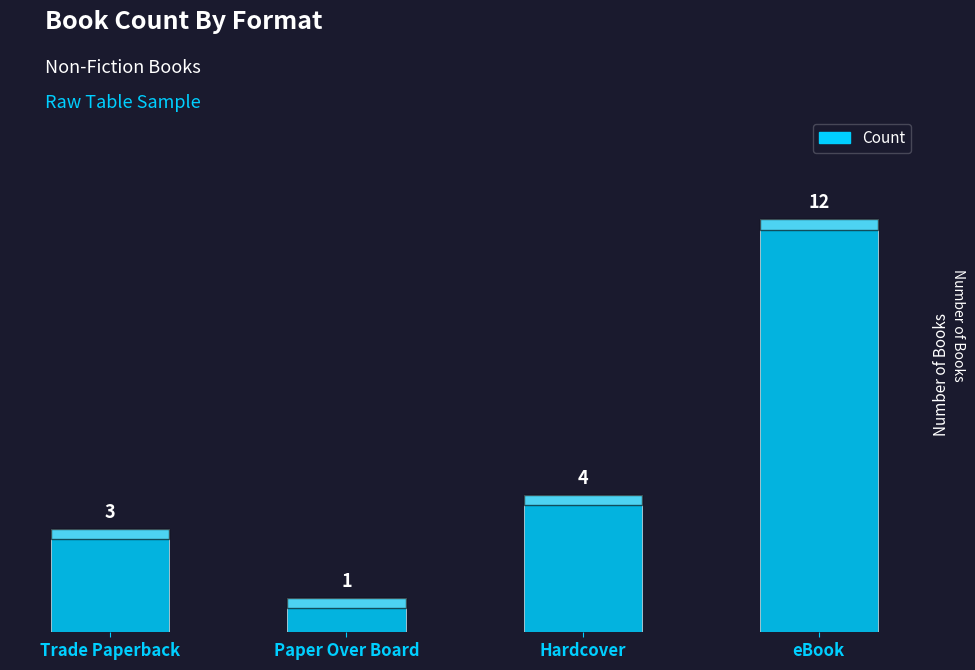

Are the bars grouped side by side (vs. stacked)?

No